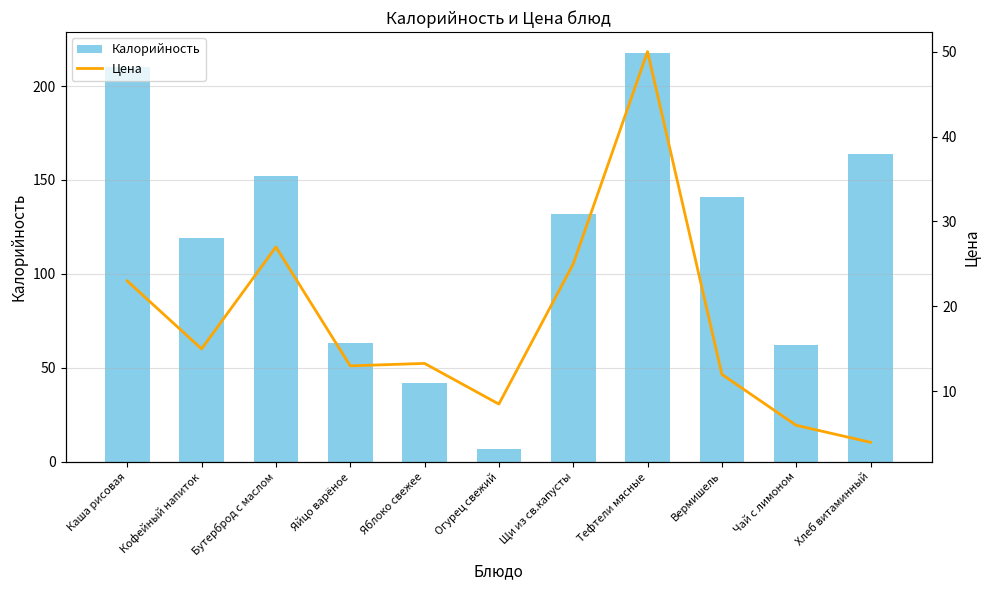

Is it true that Калорийность equals 132.0 at Щи из св.капусты?

True